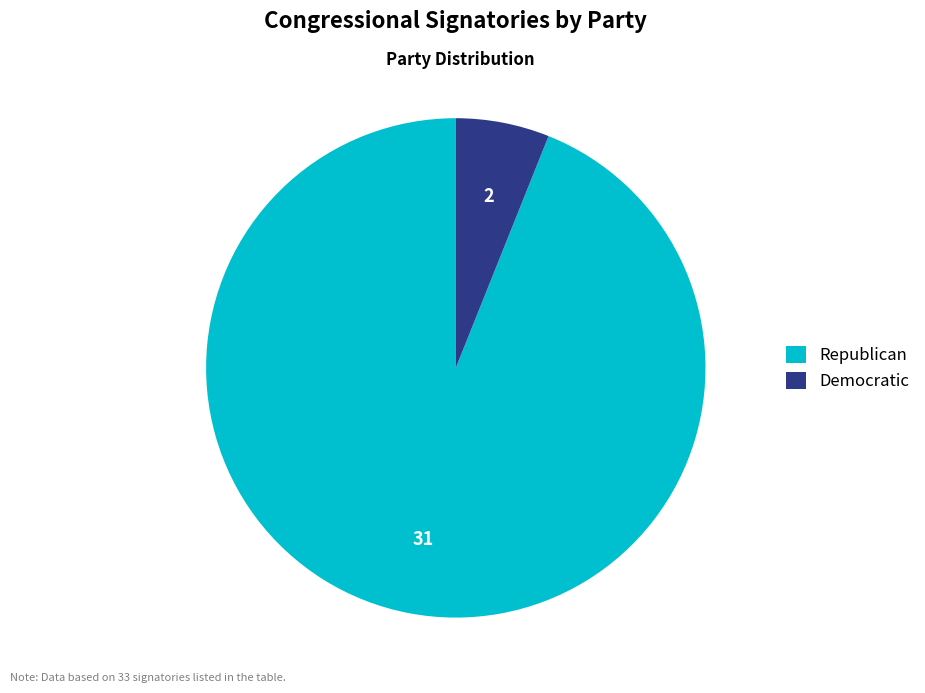

Is the sum of Republican and Democratic greater than half?

Yes